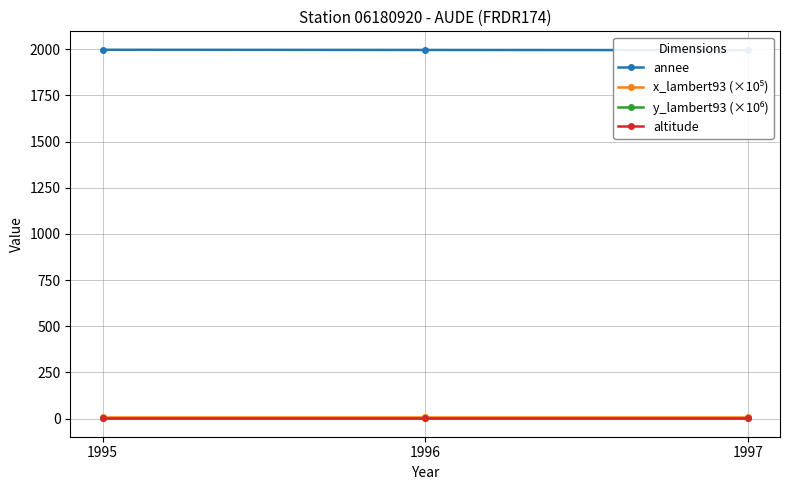

At how many categories does at least one series exceed 994?

3